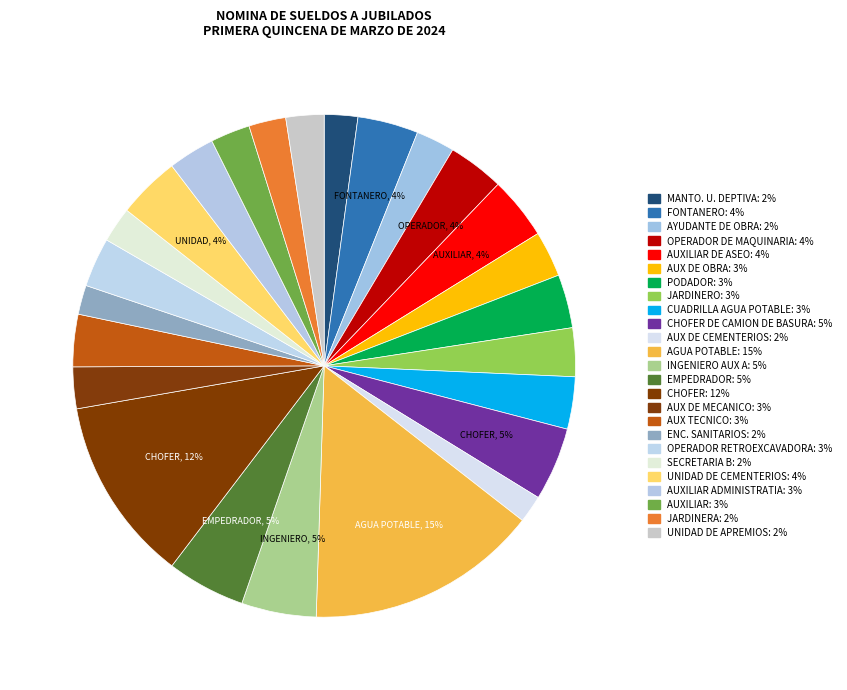

To the nearest percent, what is the difference between the largest and smallest slice percentages?

13%